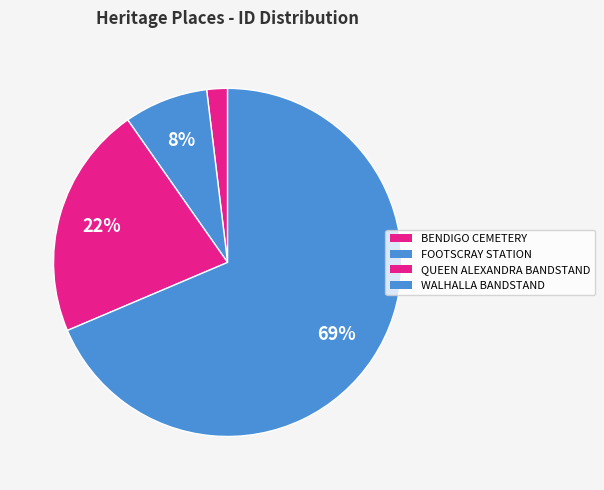

What is the smallest slice in the pie chart?

BENDIGO CEMETERY